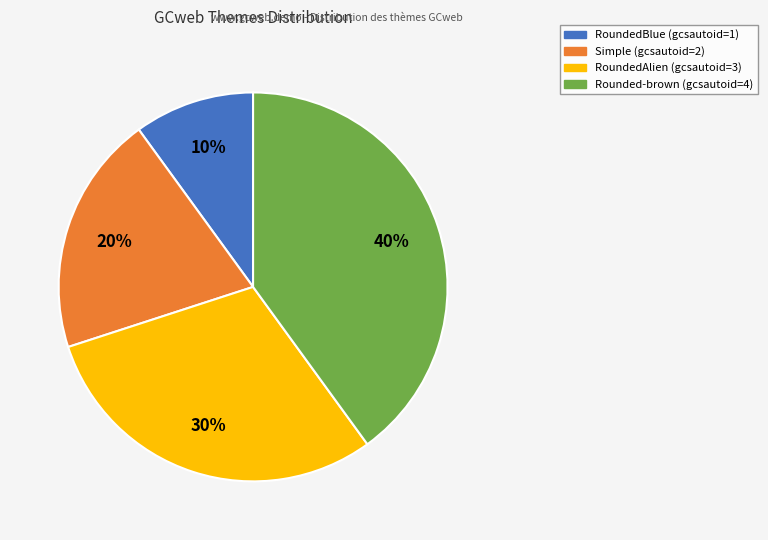

The Simple slice represents 11% of the pie. True or false?

False